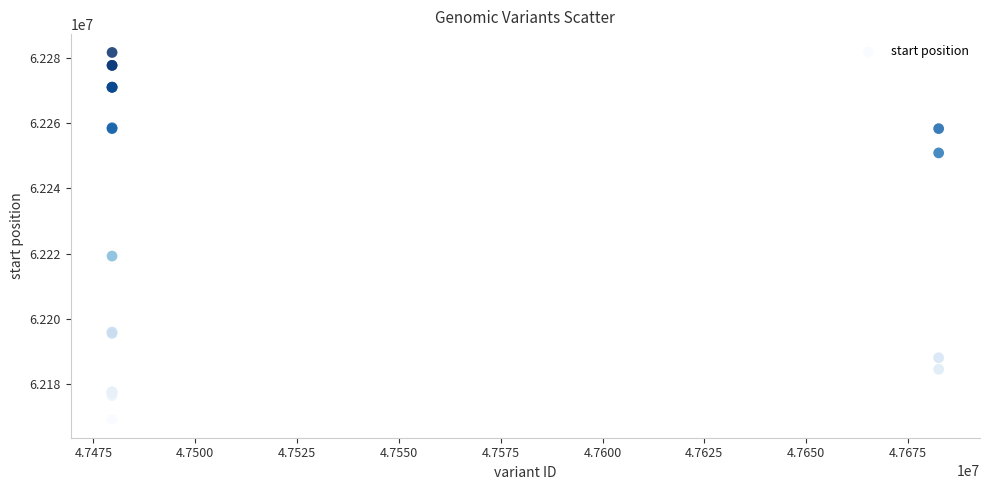

What Y value in the scatter plot is closest to 62225437?

62219260